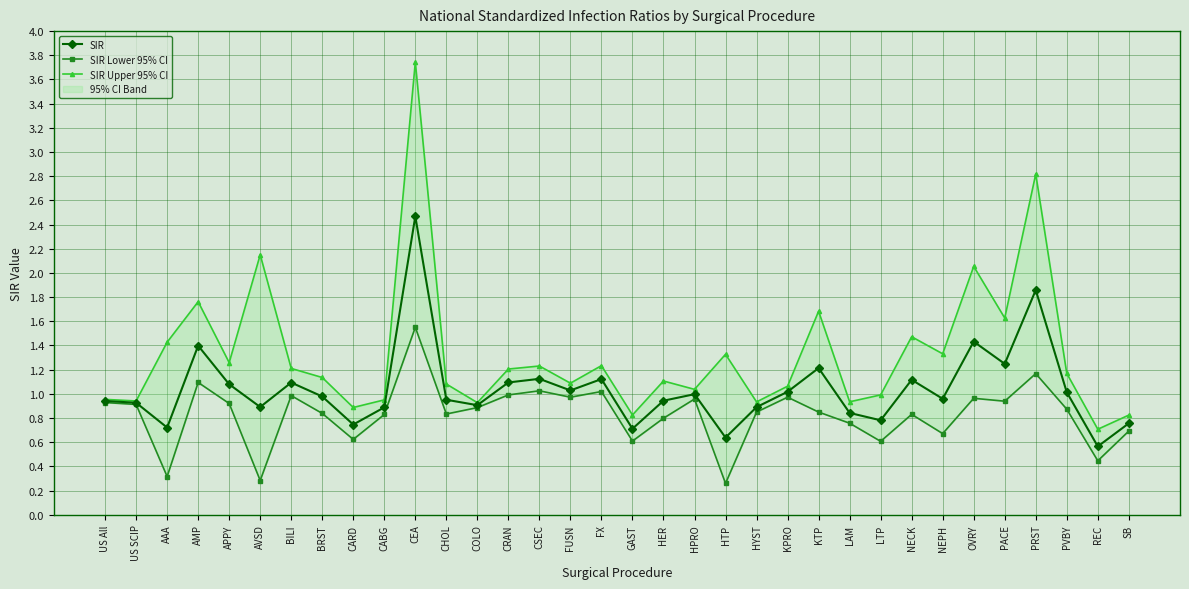

The SIR Lower 95% CI series shows 1.8 at CSEC. True or false?

False